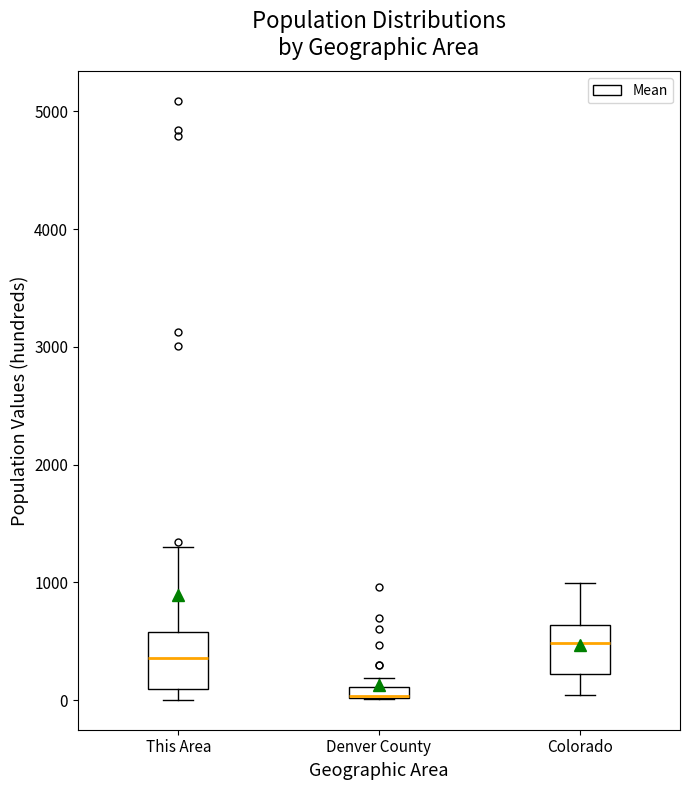

Where is the lower edge of the box for This Area on the y-axis? The values are not printed on the chart, so give them approximately, as read against the axis.

100